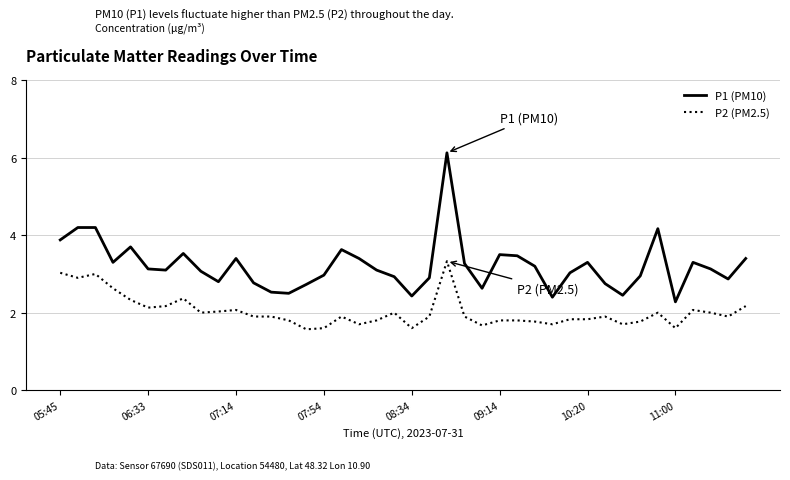

True or false: P1 (PM10) and P2 (PM2.5) intersect in this chart.

False